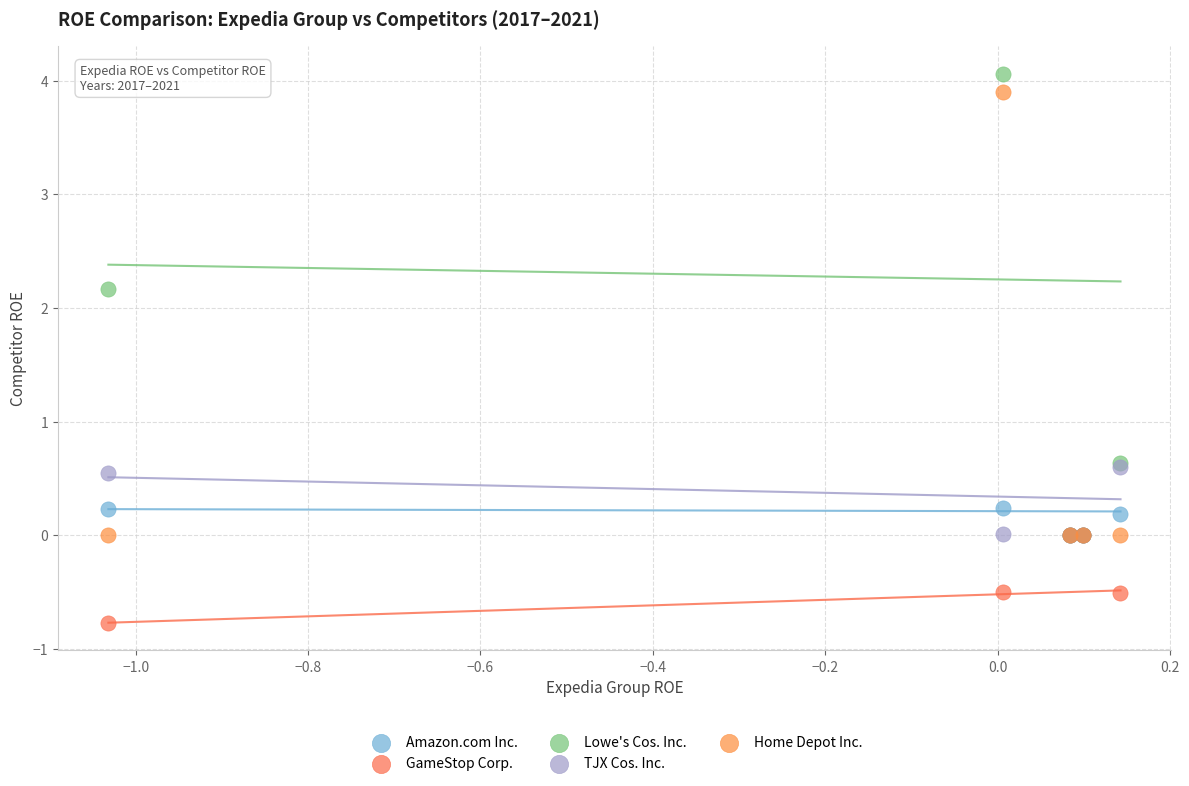

In the Lowe's Cos. Inc. series, what Y value is closest to 2?

2.2